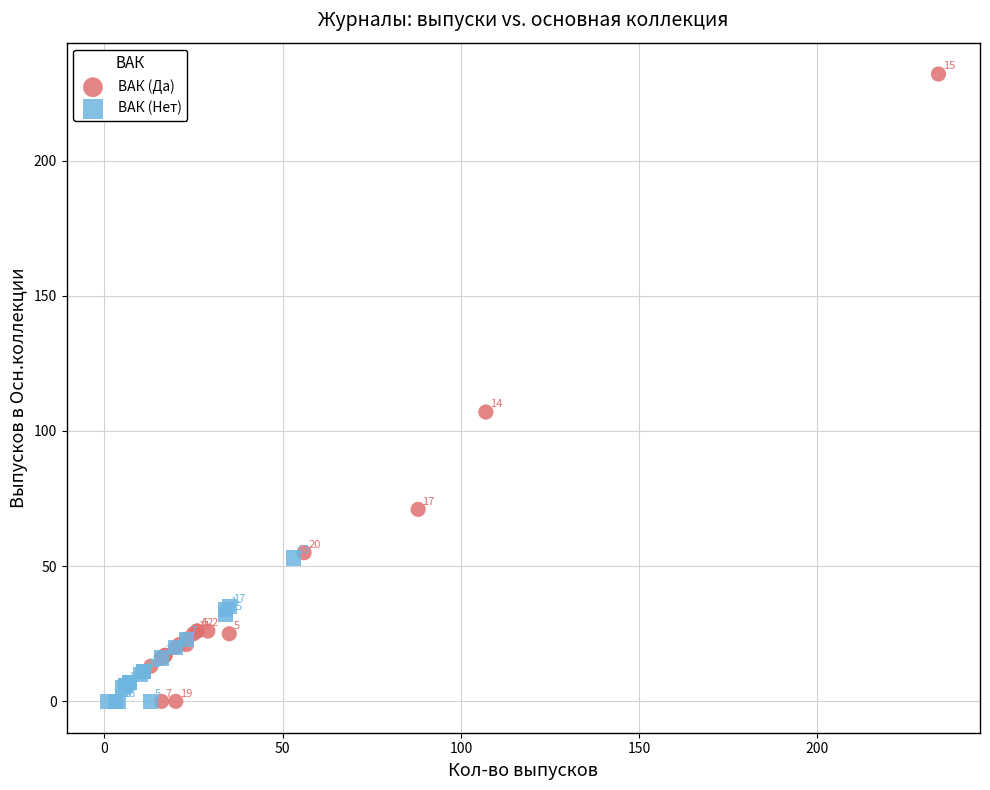

Which series has the largest Y range (max minus min)?

ВАК (Да)